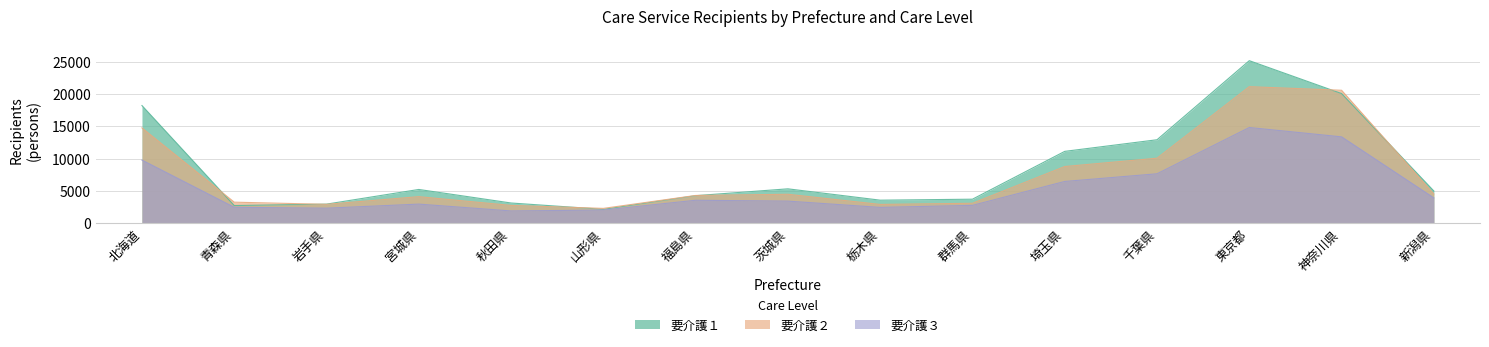

True or false: 要介護３ has a value of 2749 at 群馬県.

True